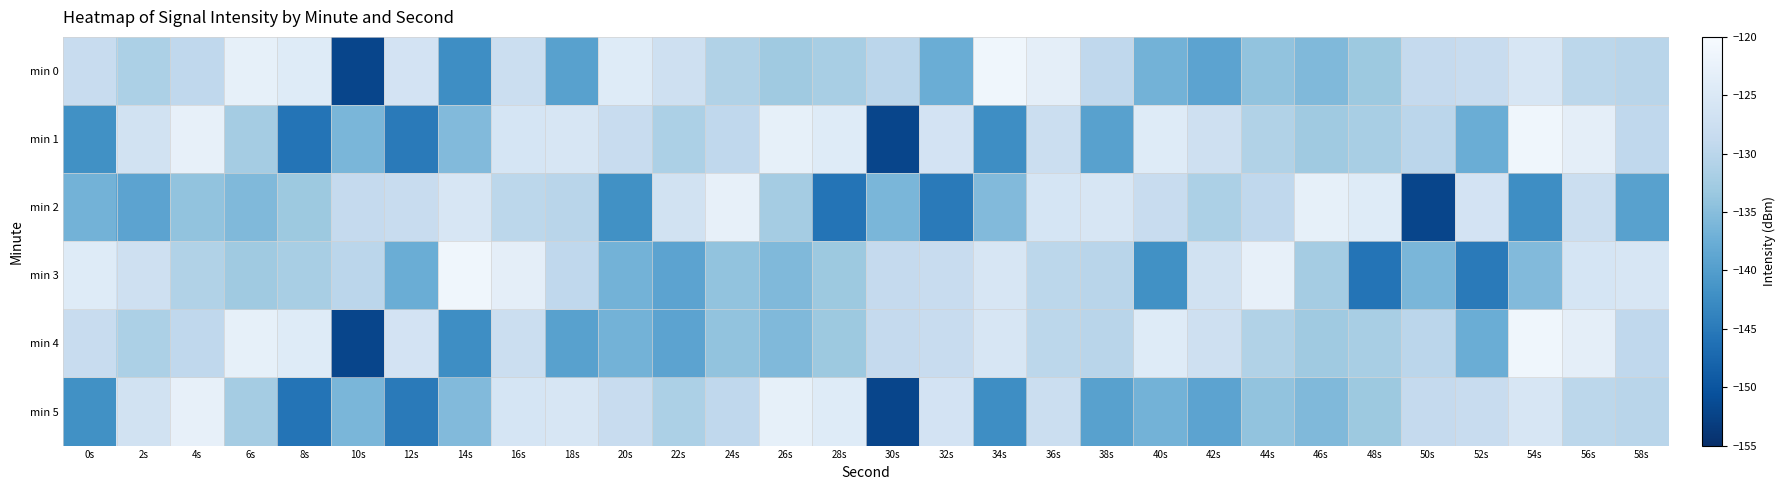

At which category is the sum across all series the highest?

56s